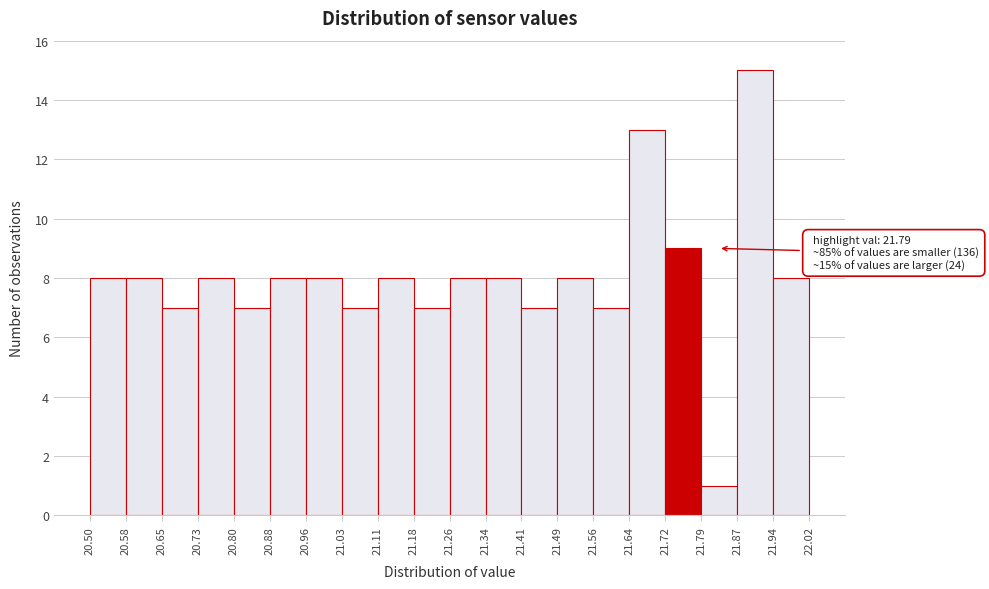

Which range on the x-axis has the tallest bar?

21.87 to 21.94